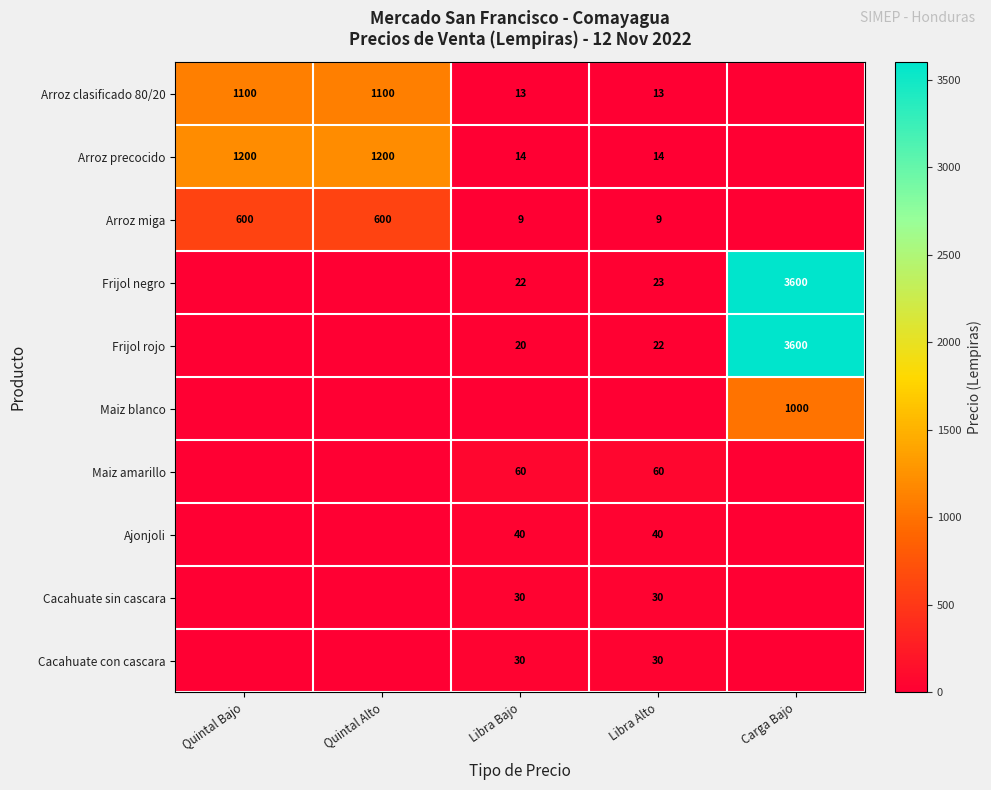

What is the difference between the Arroz clasificado 80/20 values at Libra Alto and Quintal Alto?

1087